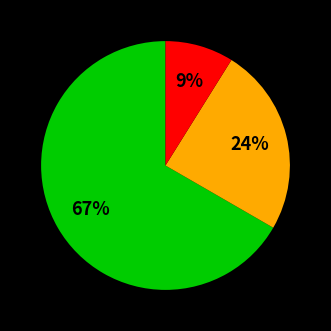

To the nearest percent, what is the average slice percentage?

33%